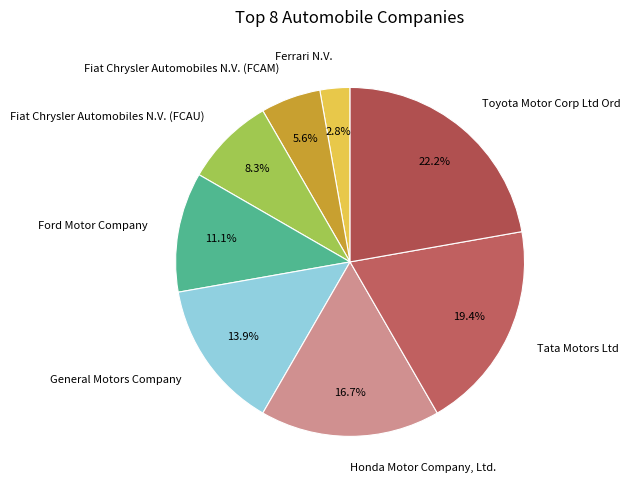

To the nearest percent, what is the average slice percentage?

12%